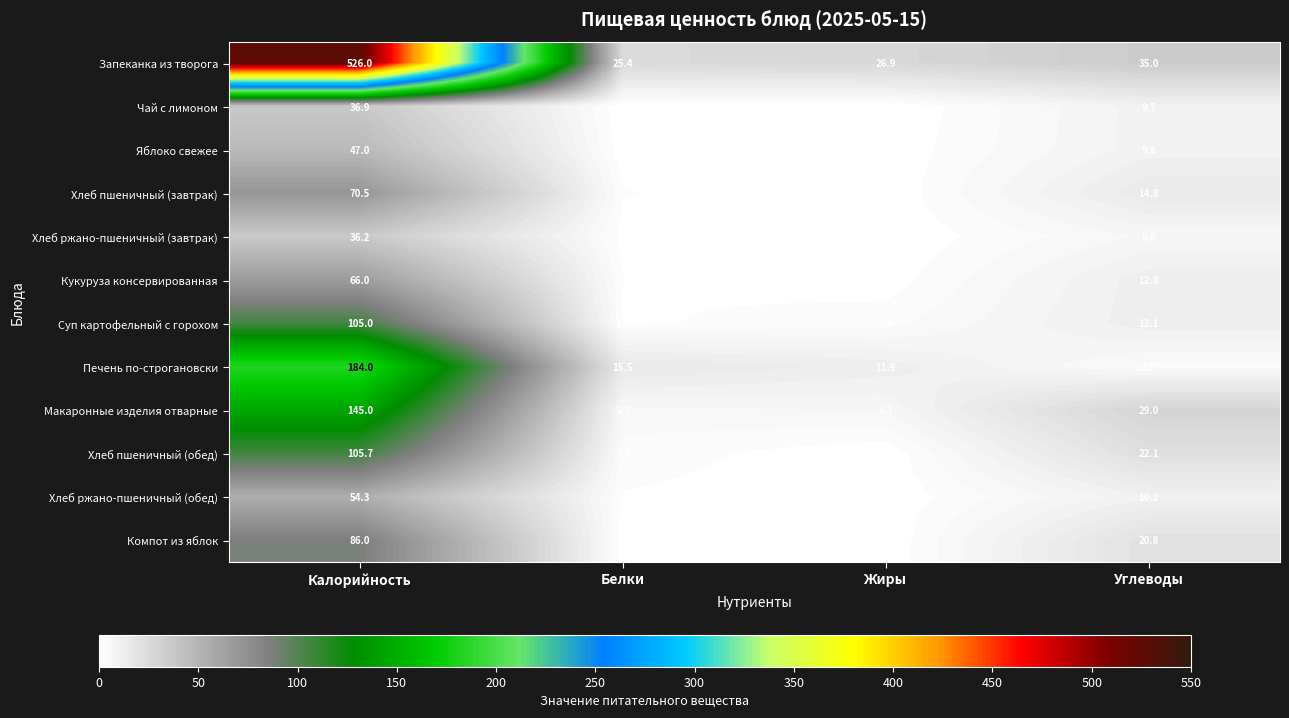

What is the difference between the Печень по-строгановски values at Белки and Углеводы?

11.8